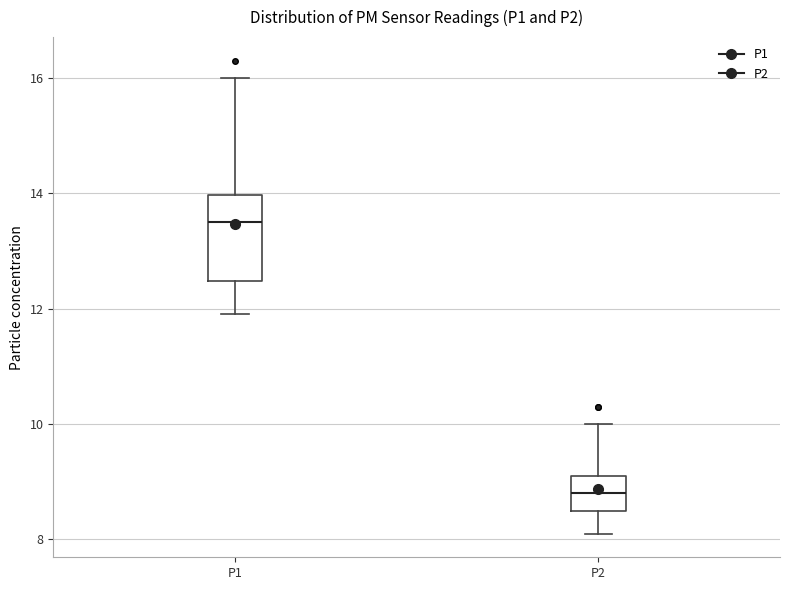

Reading left to right, transcribe this box plot: for each box, give where its median line is, the range the box spans, and where its two whiskers end, as read against the y-axis. The values are not printed on the chart, so give them approximately, as read against the axis.

P1: median 13.6, box 12.4 to 14.0, whiskers 12.0 to 16.0
P2: median 8.8, box 8.6 to 9.2, whiskers 8.2 to 10.0